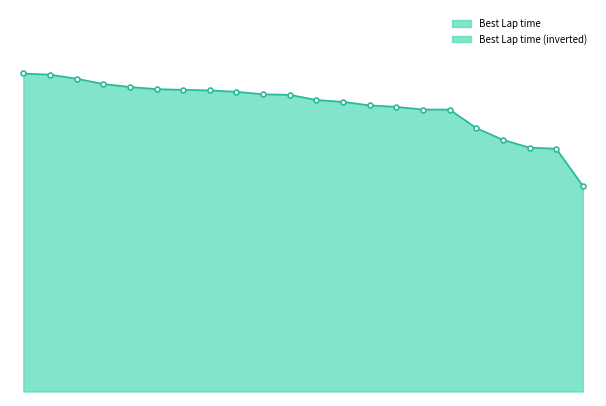

Reading left to right, extract all data points from this chart.

Team Dead beat dads racing=142.6	Joshua Briggs=142.1	Warren Turnipseed=140.3	Scott Johnston=137.9	Kevin Sprague=136.6	Andreas Schmidt=135.6	Ryan Delvaux=135.3	Mark Hill=135.0	Lukas Andrasunas=134.5	Jarrett Jones=133.3	Mike Whitlatch=133.1	Jerry Digges=130.7	Thomas Lathrop=129.9	Ed De Oliveira=128.4	Nishant Patel=127.7	Ron Richey=126.5	Fred Evans=126.5	William Bauer=118.2	Matthew Swords=112.9	Wiley mcmahan=109.4	Frank Shropshire=108.9	Brendan Shattles=92.3